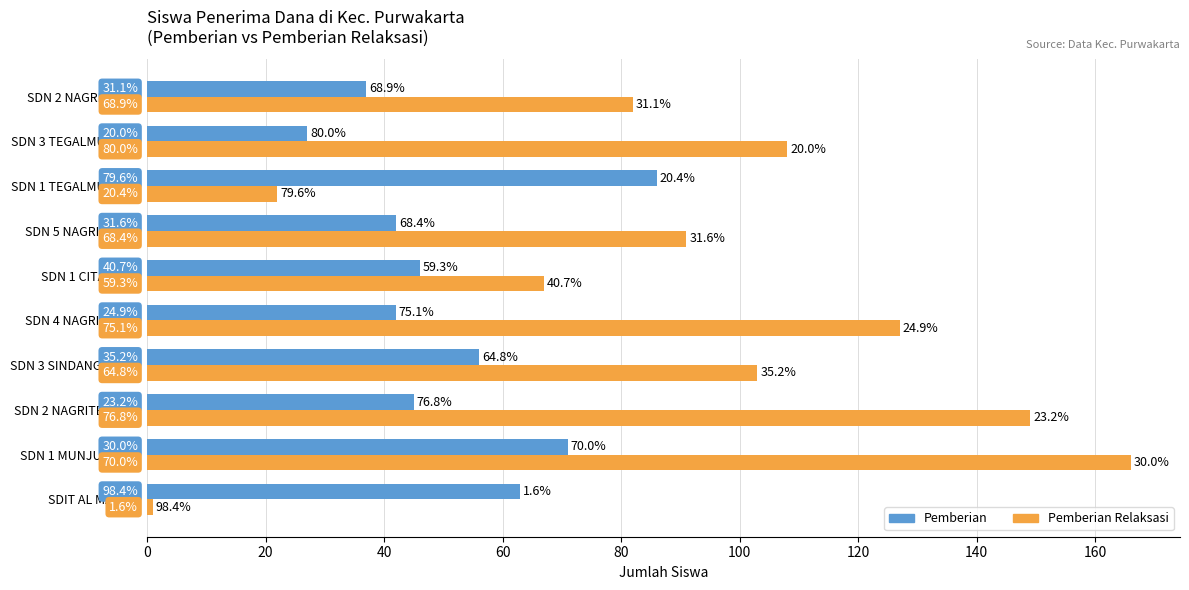

Reading left to right, transcribe all the data shown in this chart.

Pemberian: 63	71	45	56	42	46	42	86	27	37
Pemberian Relaksasi: 1	166	149	103	127	67	91	22	108	82